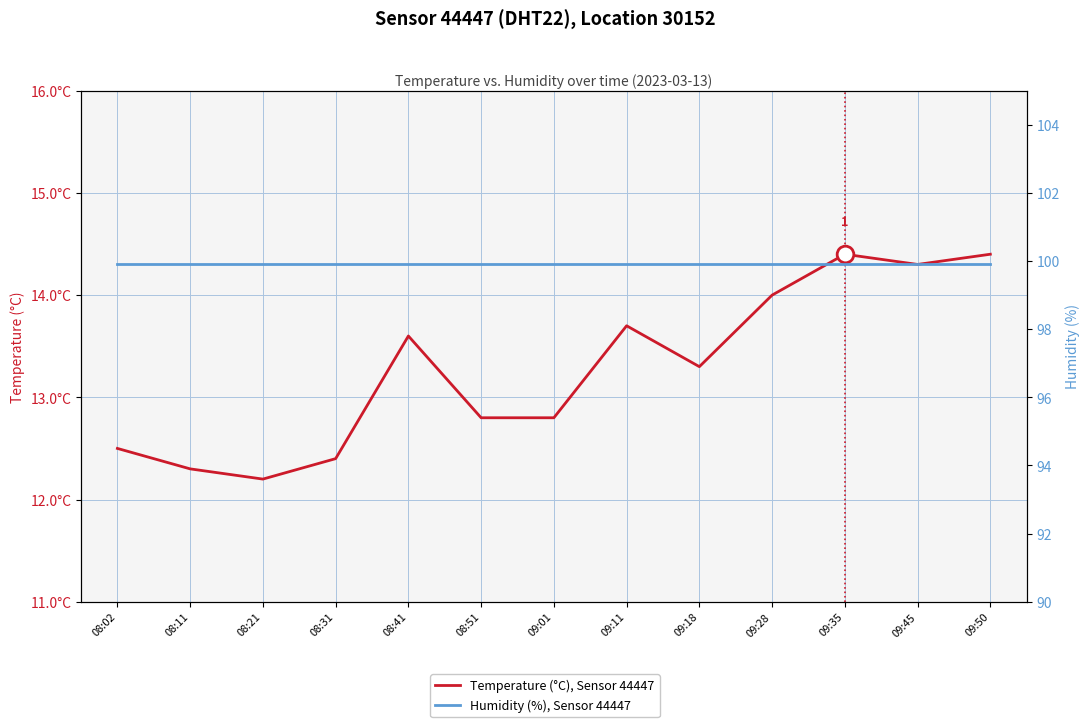

What is the highest value of the Temperature (°C), Sensor 44447 series?

14.4